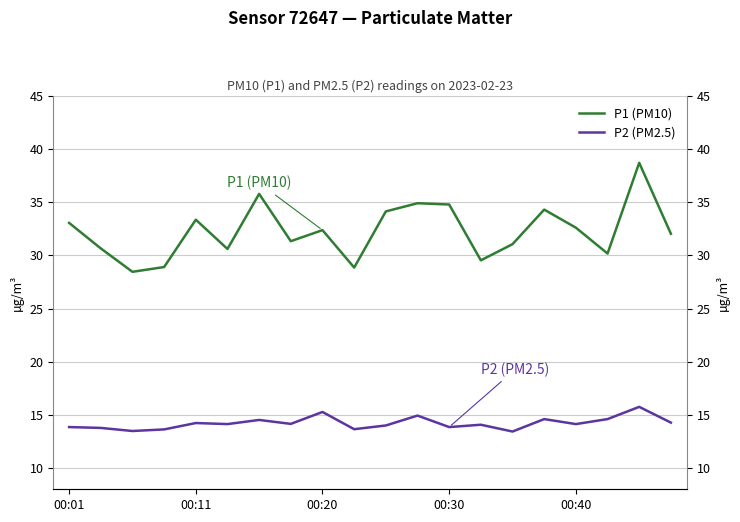

Which has a higher value, 13 or 5?

5